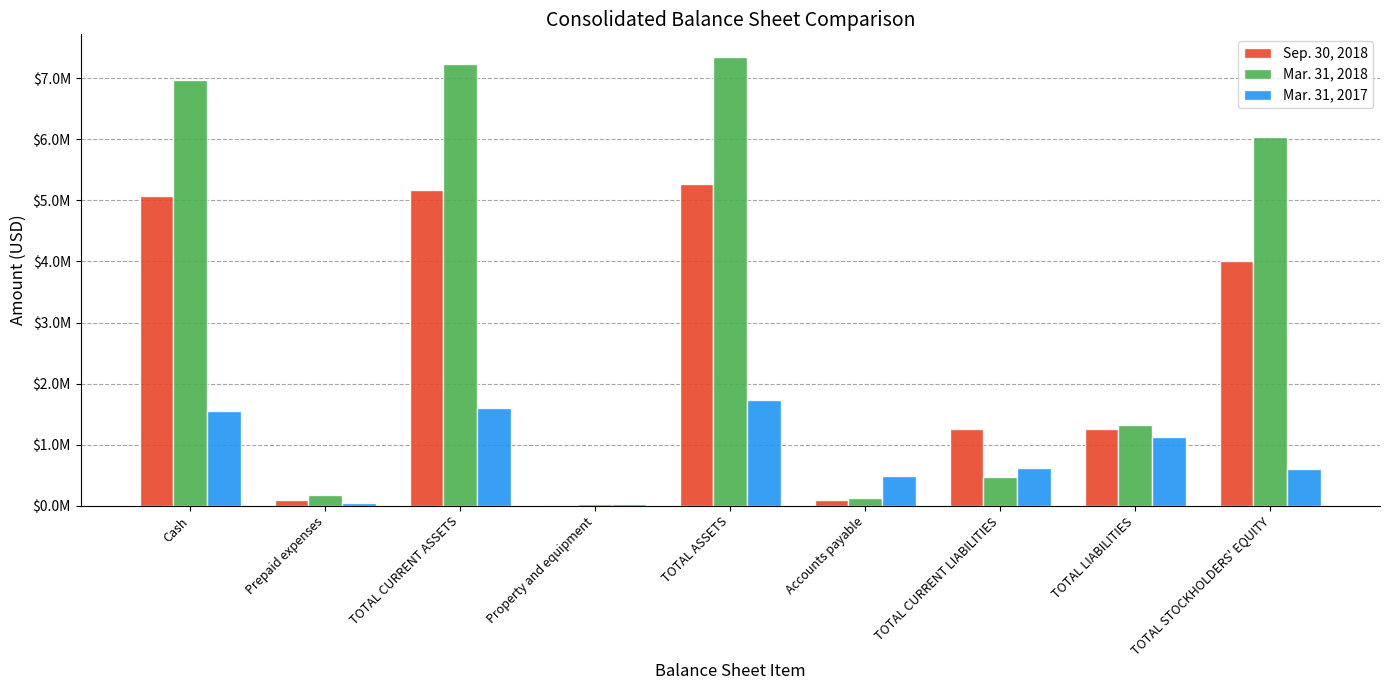

Reading left to right, transcribe all the data shown in this chart.

Sep. 30, 2018: Cash=5078605	Prepaid expenses=89343	TOTAL CURRENT ASSETS=5167948	Property and equipment=16094	TOTAL ASSETS=5272423	Accounts payable=91879	TOTAL CURRENT LIABILITIES=1260828	TOTAL LIABILITIES=1260828	TOTAL STOCKHOLDERS' EQUITY=4011595
Mar. 31, 2018: Cash=6974070	Prepaid expenses=181367	TOTAL CURRENT ASSETS=7230250	Property and equipment=27552	TOTAL ASSETS=7351904	Accounts payable=124450	TOTAL CURRENT LIABILITIES=477957	TOTAL LIABILITIES=1319110	TOTAL STOCKHOLDERS' EQUITY=6032794
Mar. 31, 2017: Cash=1559701	Prepaid expenses=37551	TOTAL CURRENT ASSETS=1597252	Property and equipment=29223	TOTAL ASSETS=1726368	Accounts payable=484423	TOTAL CURRENT LIABILITIES=611756	TOTAL LIABILITIES=1130956	TOTAL STOCKHOLDERS' EQUITY=595412